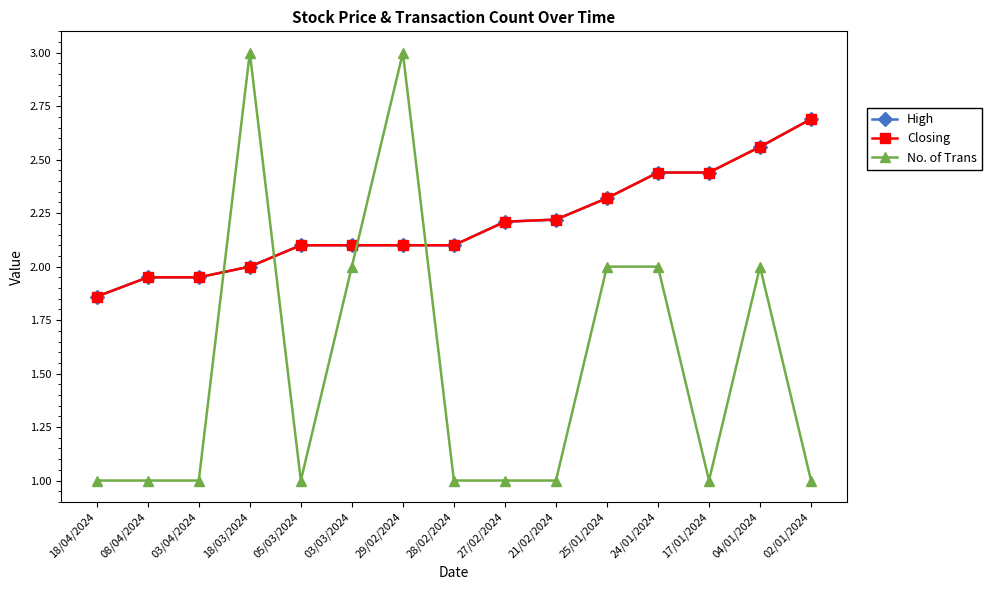

What value does the No. of Trans series have at 24/01/2024?

2.0